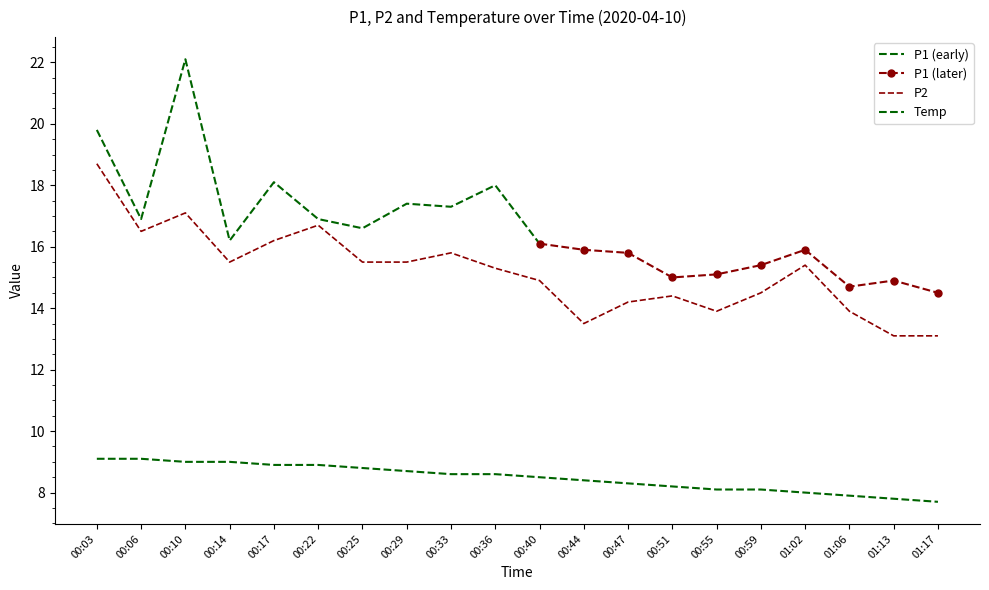

At which category is the sum across all series the highest?

00:03